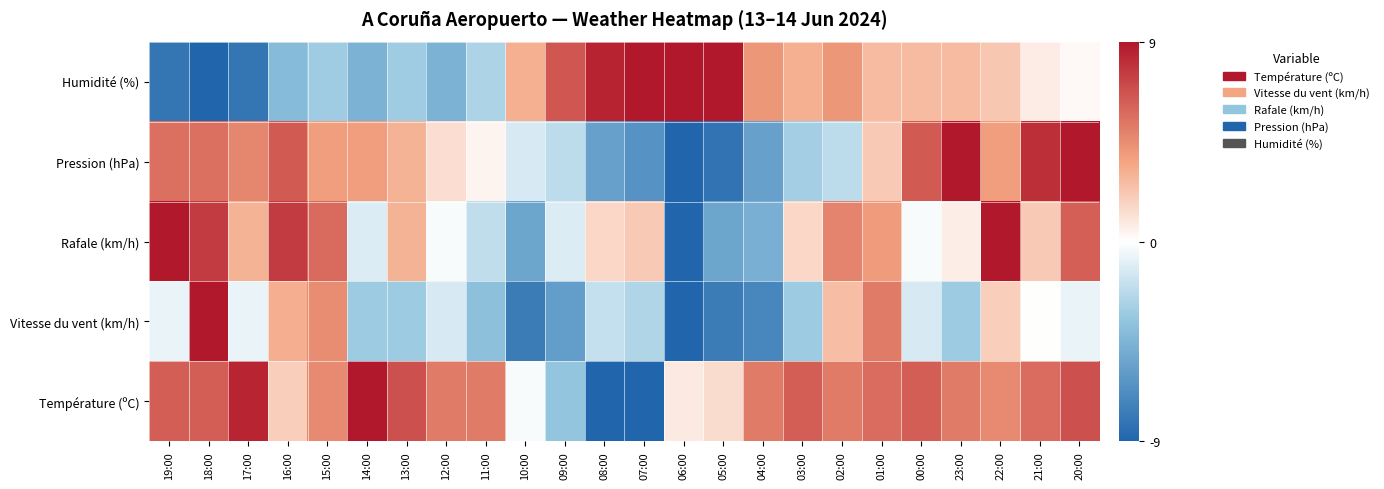

What is the total value across all series at 04:00?

-8.2